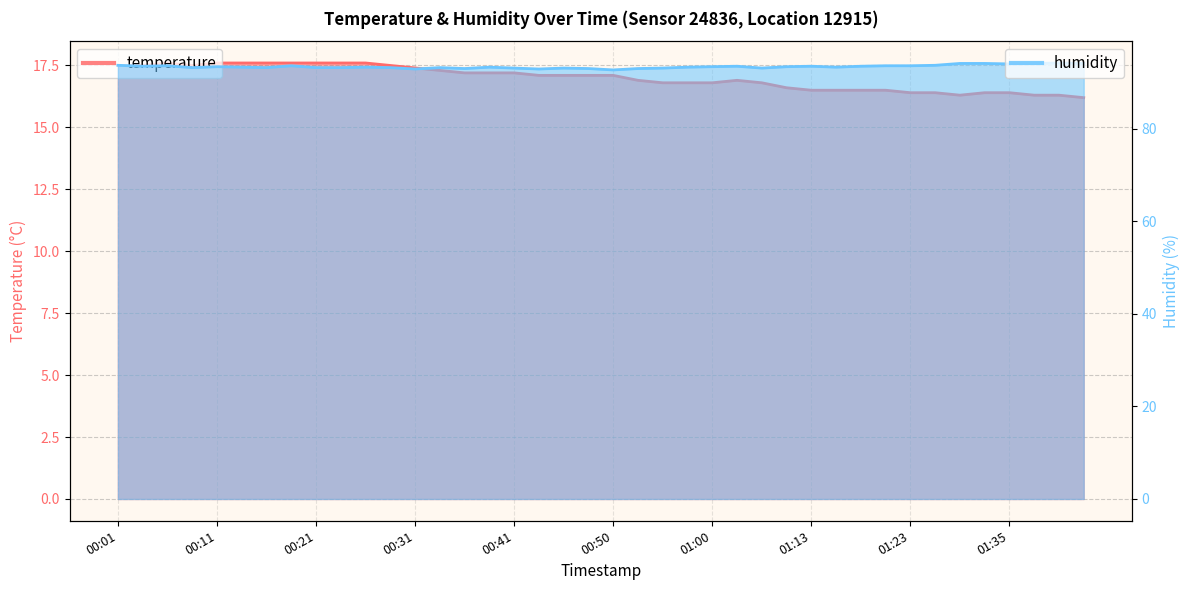

At which category is the sum across all series the highest?

00:01